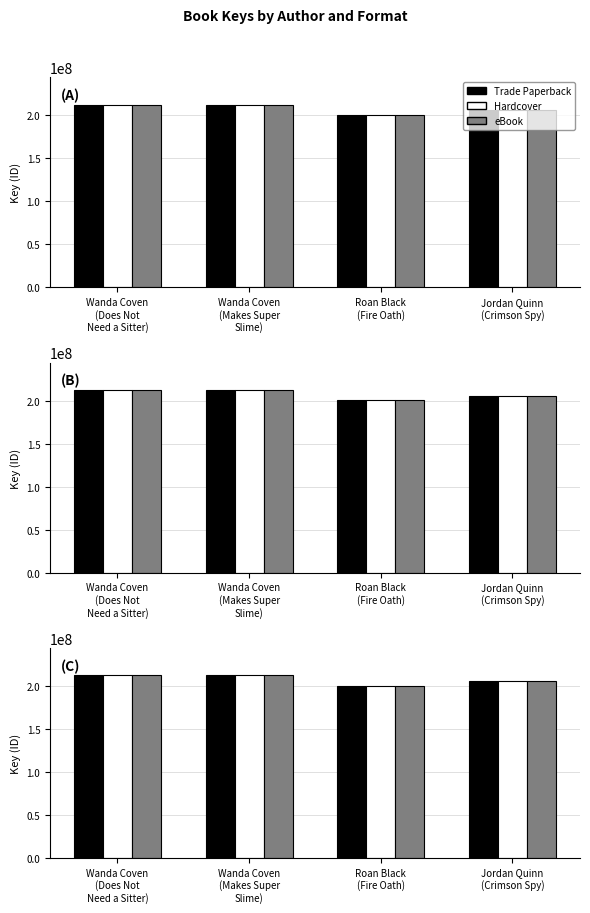

Count the number of categories in the chart.

4